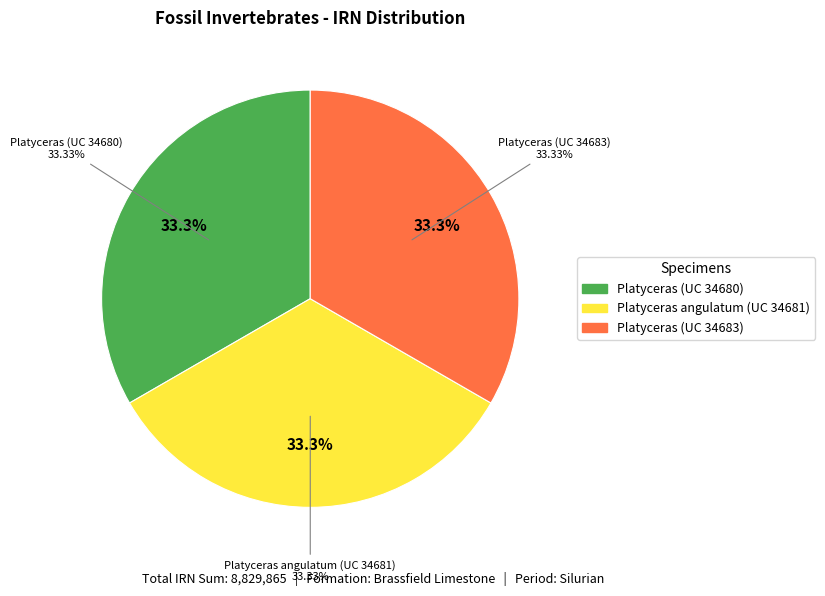

Which slice is the smallest?

Platyceras (UC 34680)